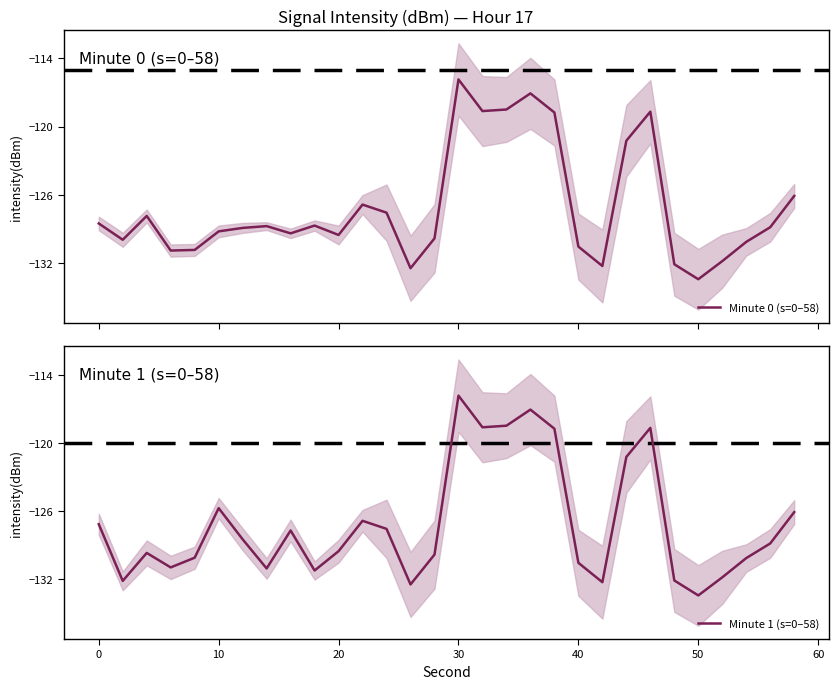

List the series in order of their overall mean, lowest first.

Minute 1 (s=0–58), Minute 0 (s=0–58)